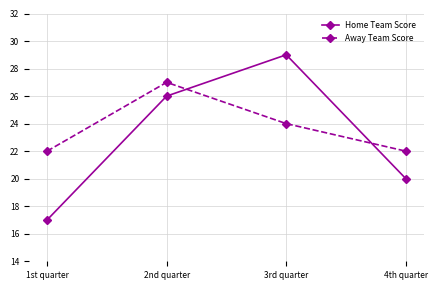

Which category has the lowest value across all series?

1st quarter